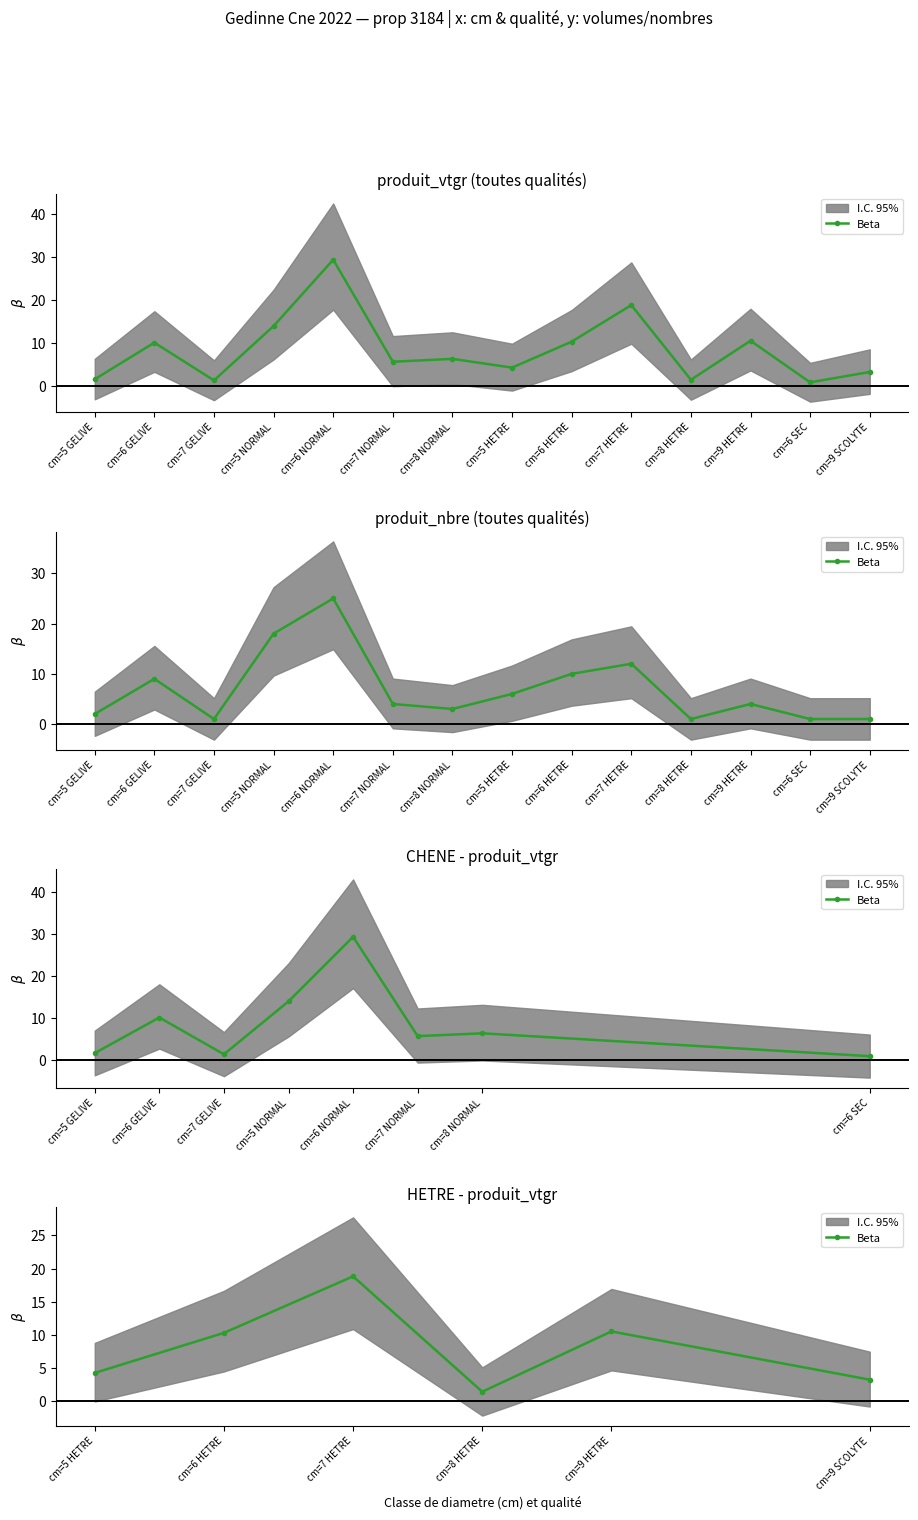

True or false: there are more than 1 points higher than both neighbors.

True